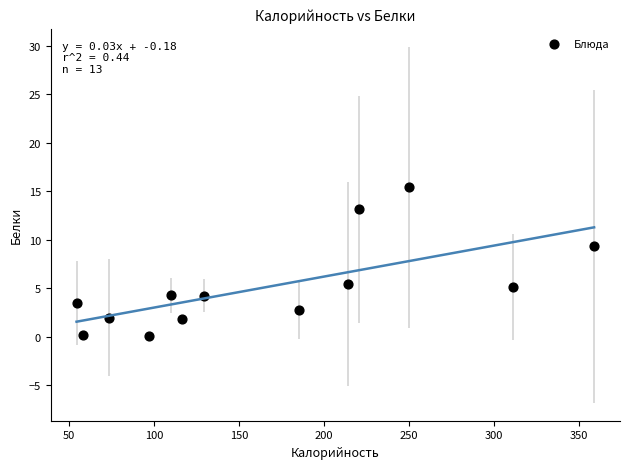

What is the range of Y values (max minus min)?

15.3